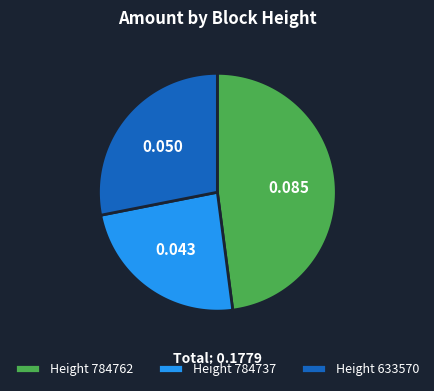

Combined, what portion of the pie is 784737 and 784762?

71.9%